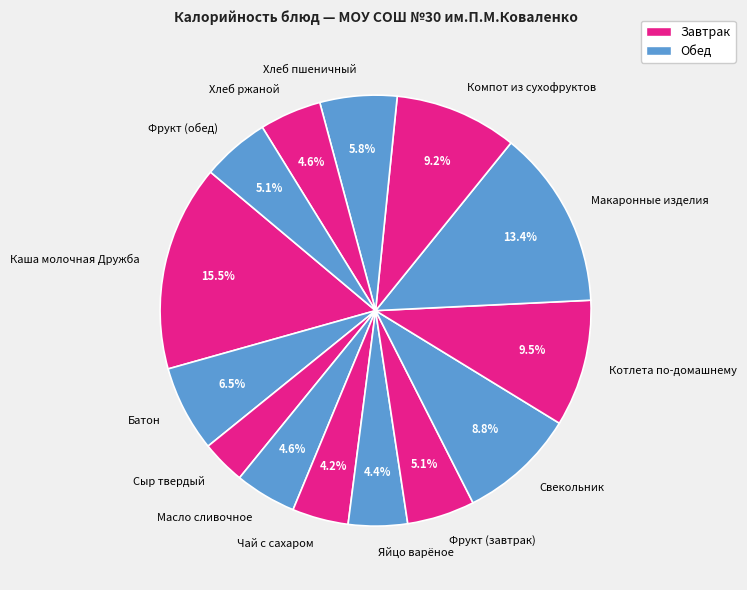

To the nearest percent, what is the average slice percentage?

7%